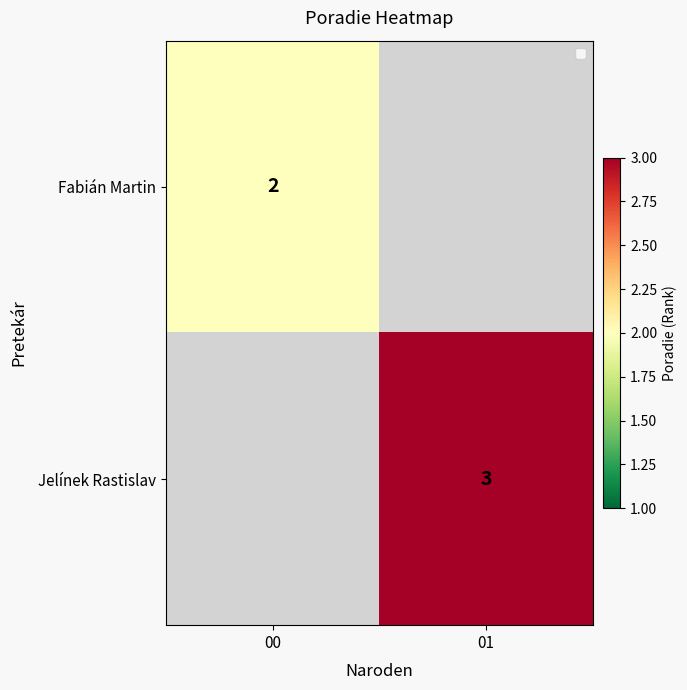

Which category has the highest value across all series?

01